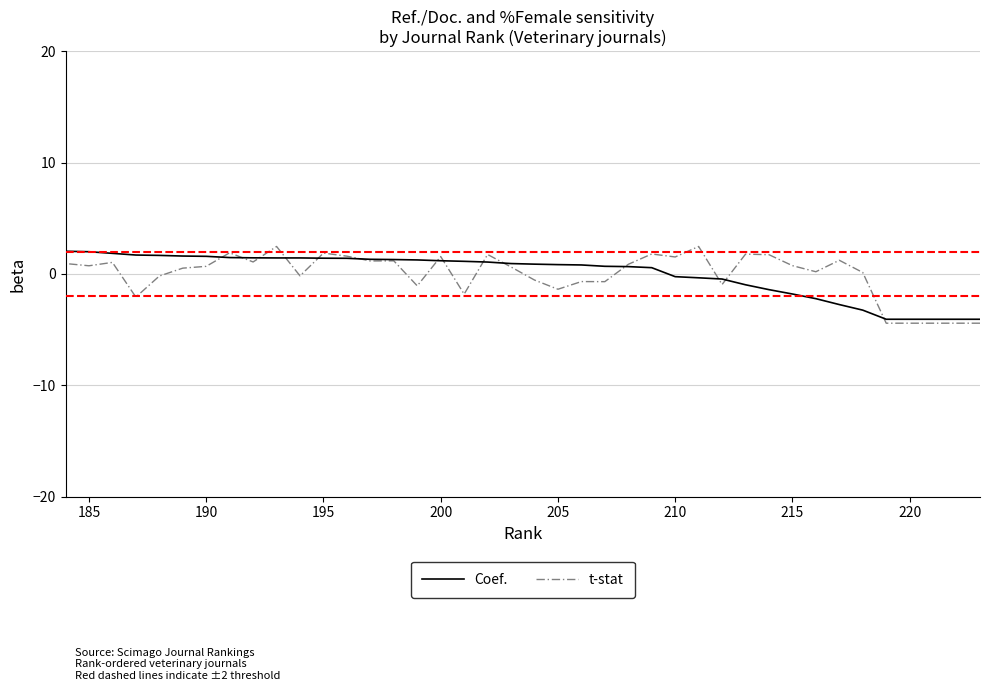

Does the chart display data point markers on the line(s)?

No